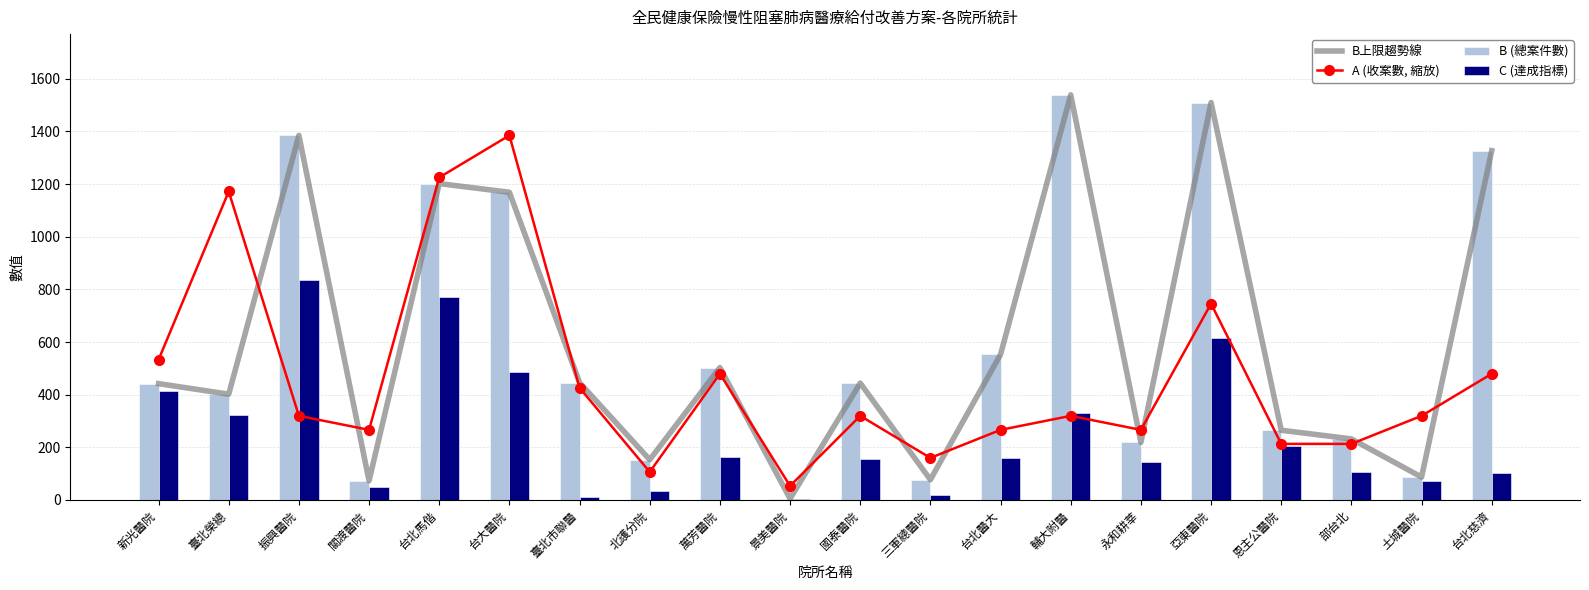

What is the difference between the highest and lowest values at 台北馬偕?

452.3